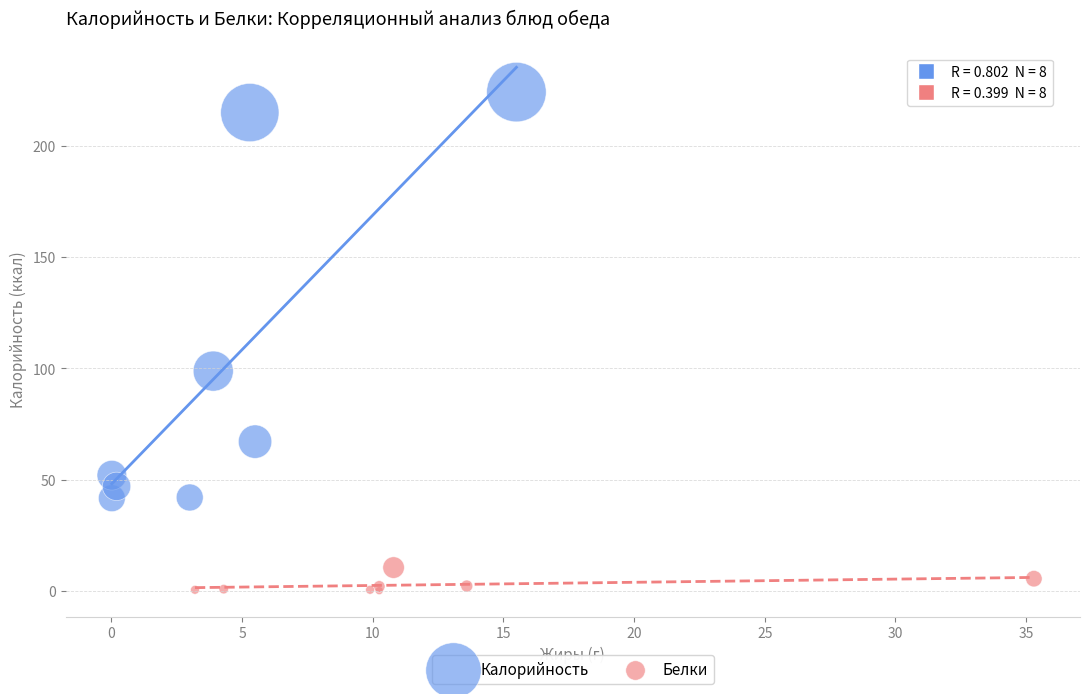

Which series contains the lowest Y value?

Белки